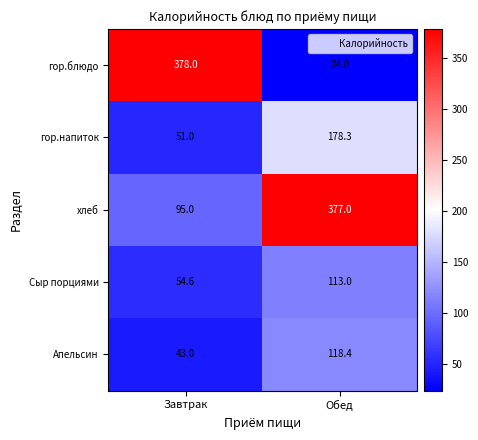

List the series in order of their peak value, lowest first.

Сыр порциями, Апельсин, гор.напиток, хлеб, гор.блюдо